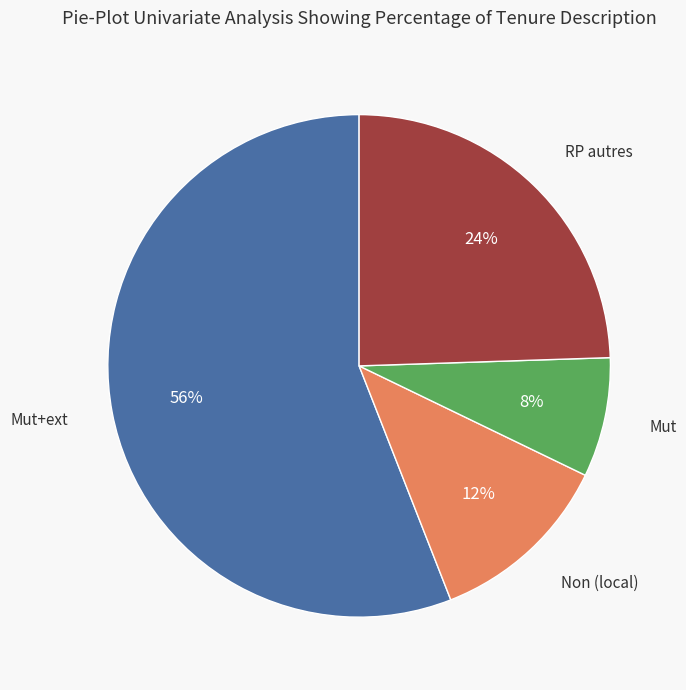

Does any single category account for the majority?

Yes